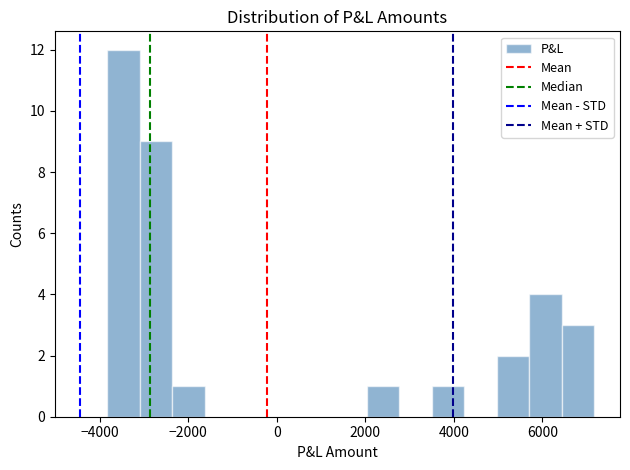

Around what value on the x-axis is the tallest bar? Give the approximate position of its centre, as read against the axis.

-3400